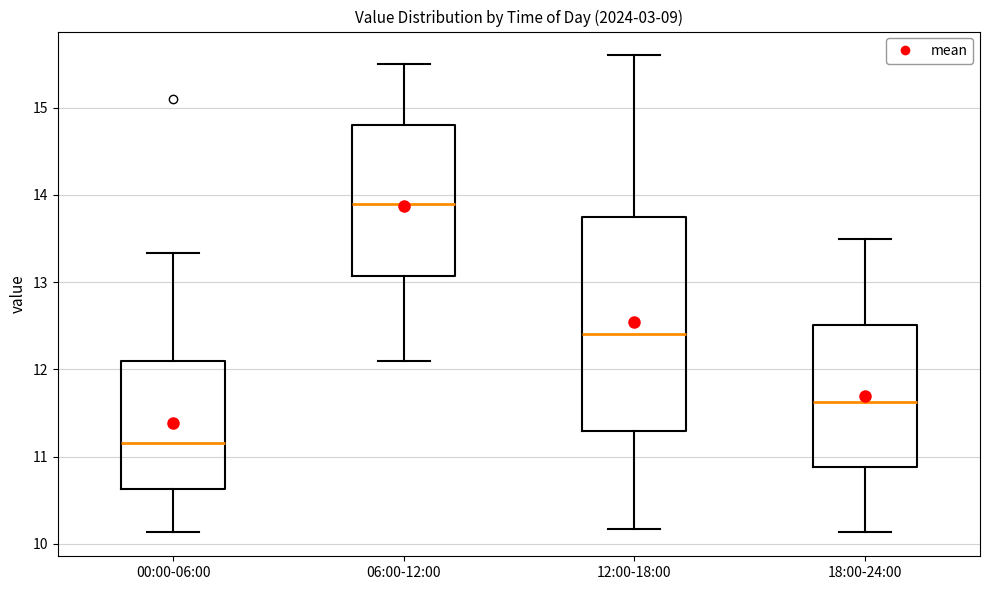

Which box is the tallest, from its lower edge to its upper edge?

12:00-18:00